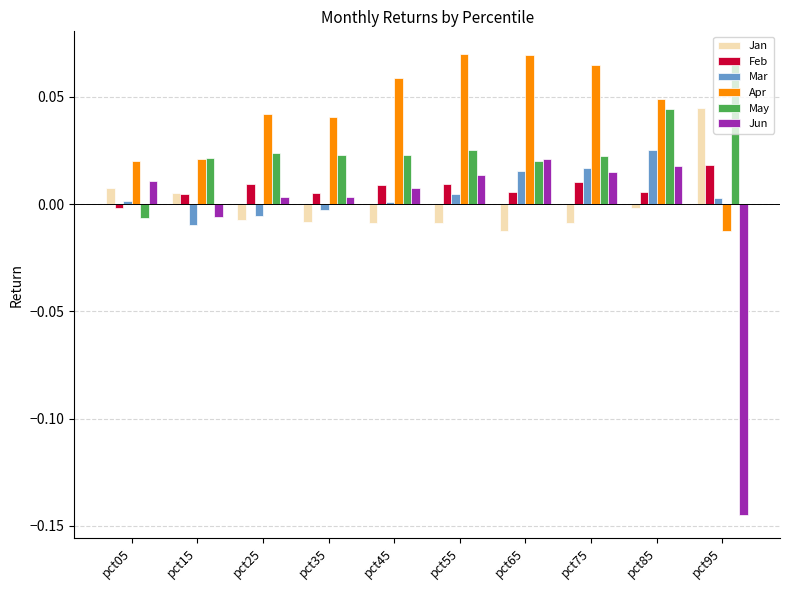

At how many categories does at least one series exceed 0?

10